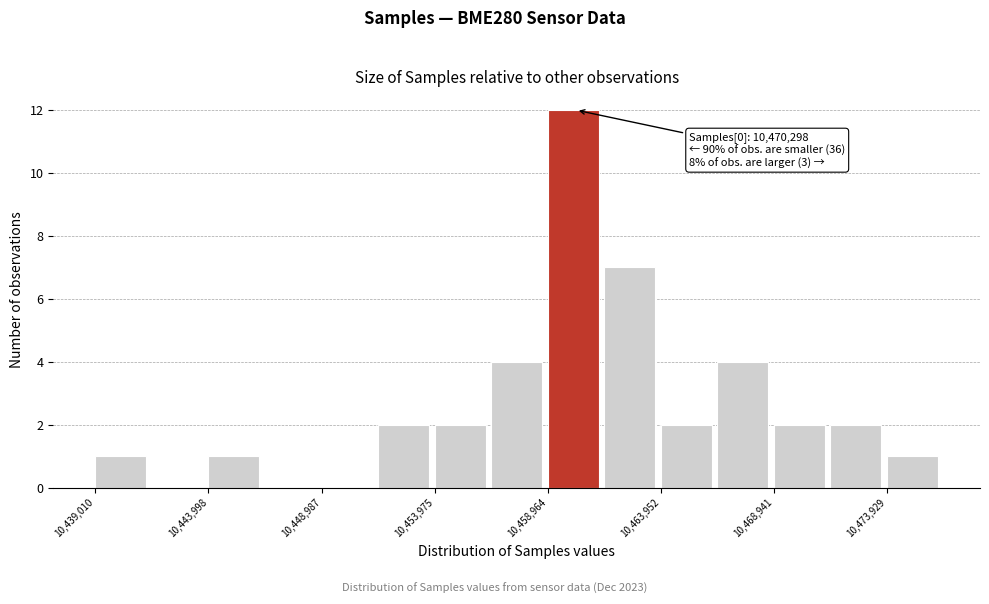

Which range on the x-axis has the tallest bar?

10459000 to 10461500